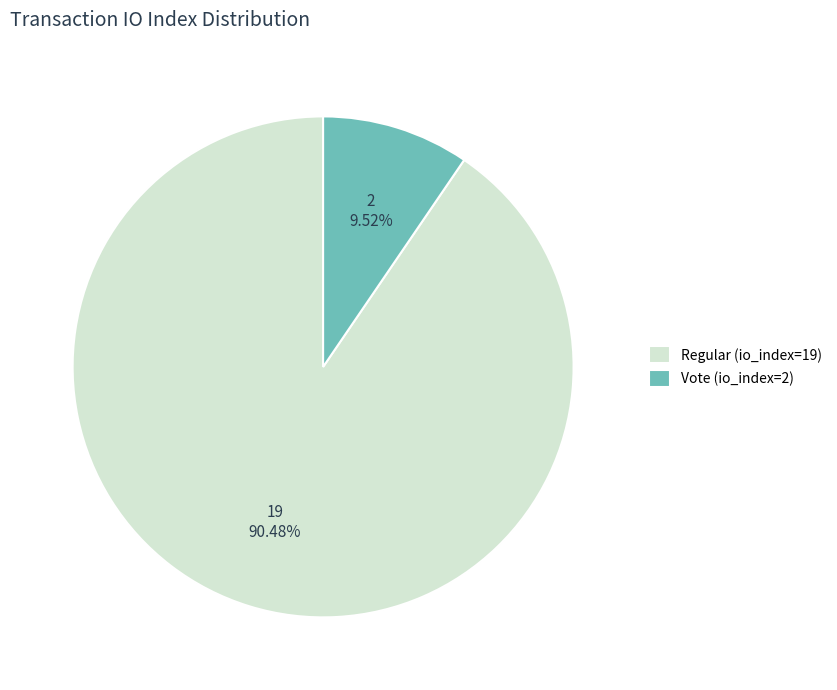

What is the majority slice?

Regular (io_index=19)